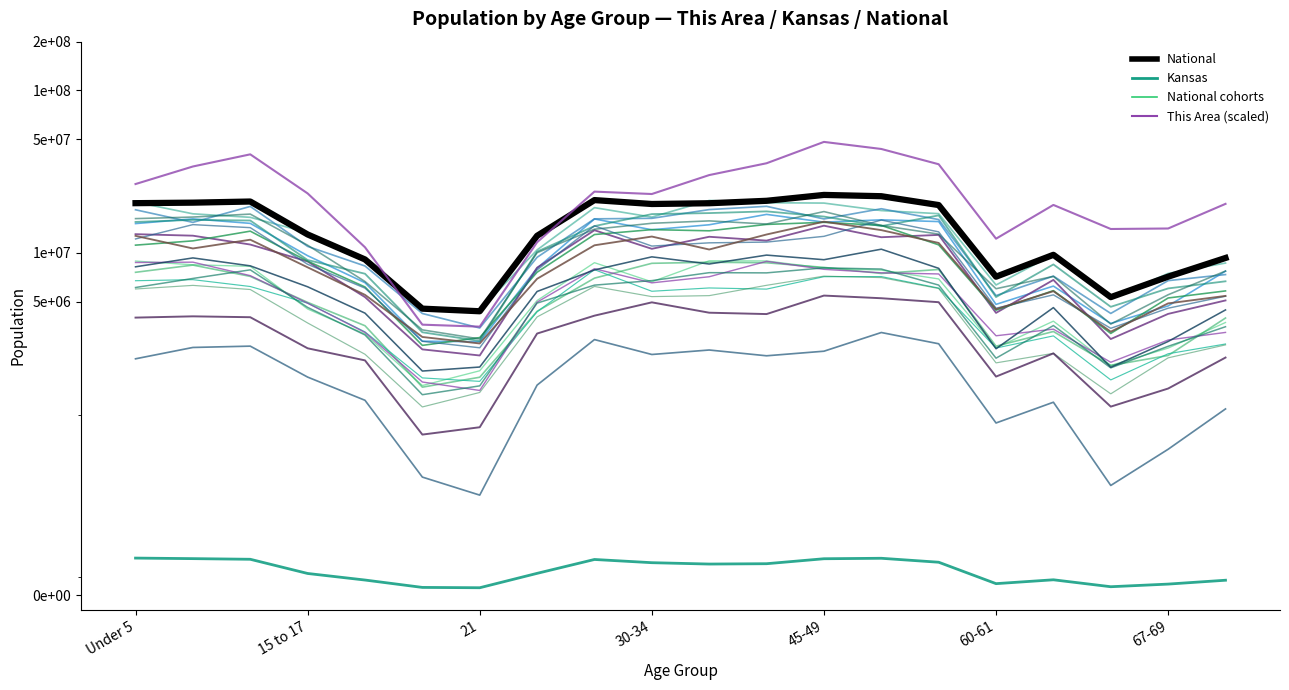

Which series has the largest total across all categories?

This Area (scaled)